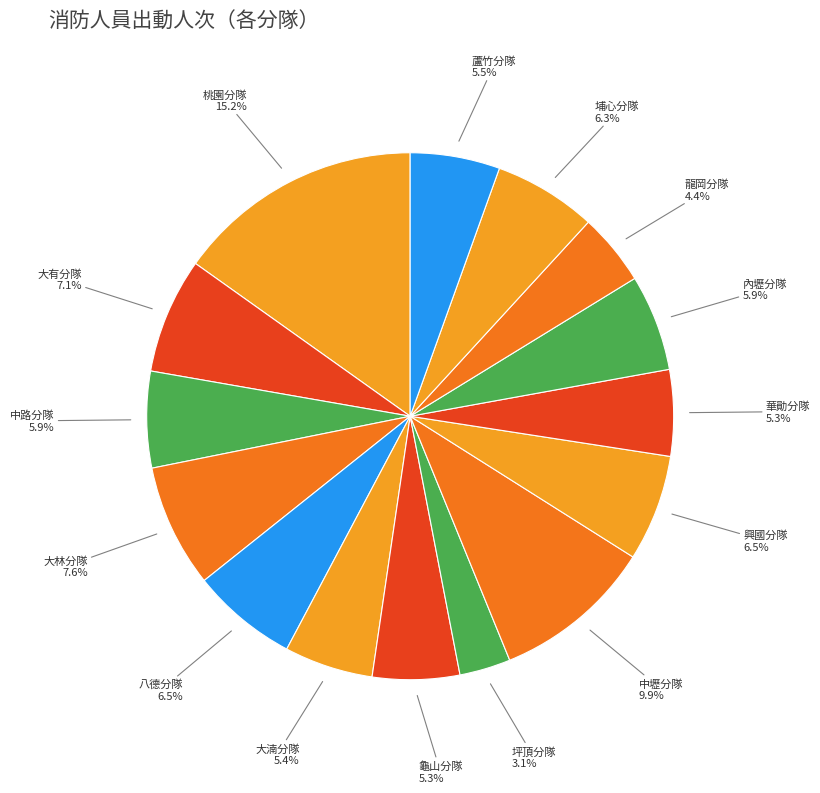

Which category has the biggest portion of the pie?

桃園分隊